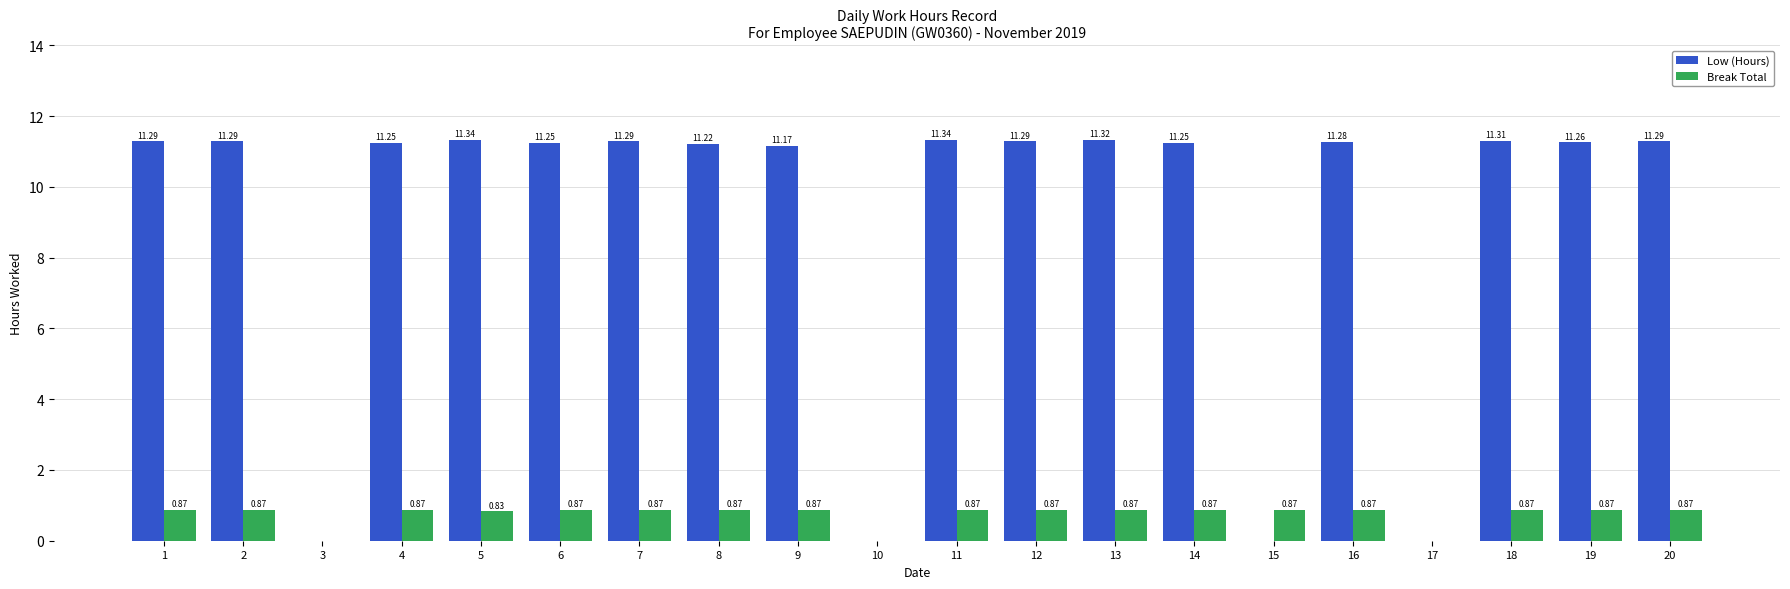

What is the sum of all Break Total values?

14.8